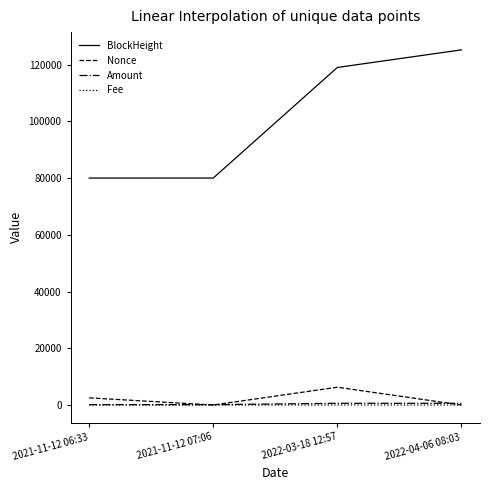

Which series has the largest range (max minus min)?

BlockHeight